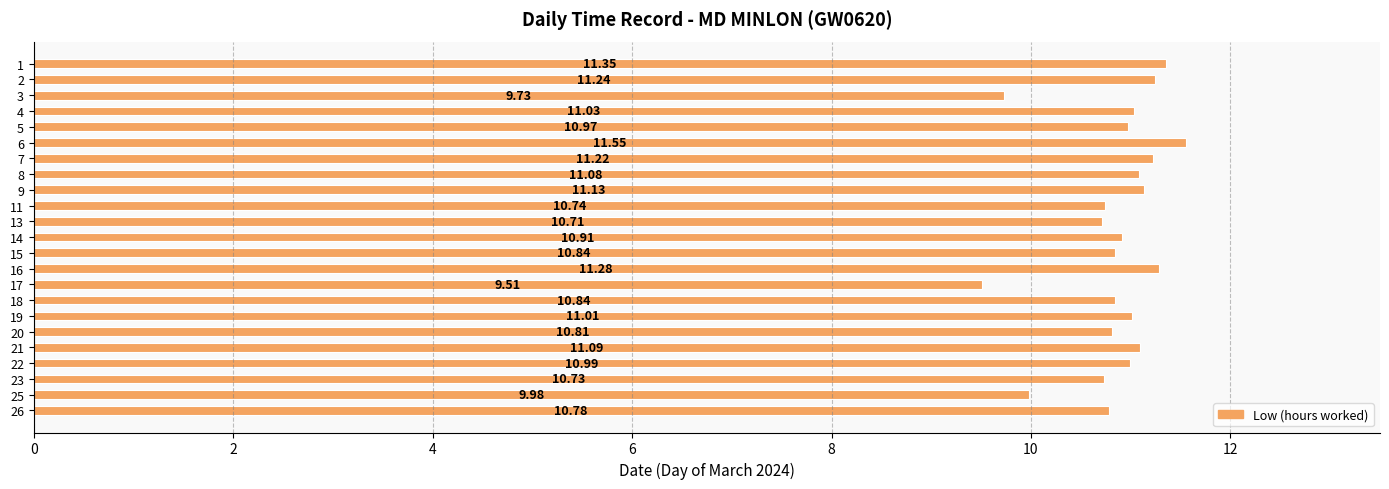

What is the difference between the maximum and minimum values?

2.0